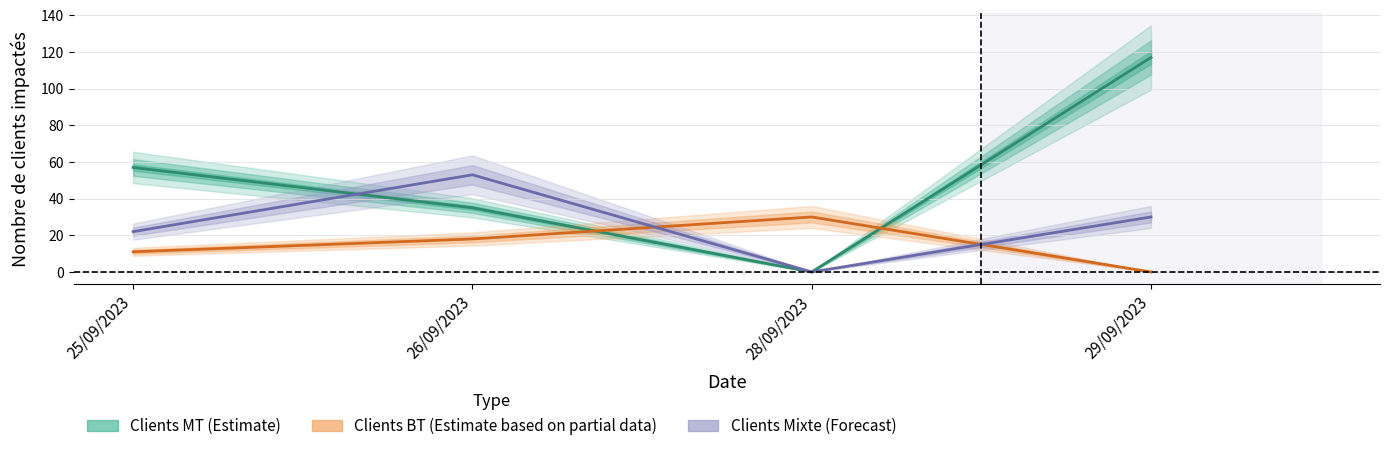

Reading left to right, what are all the values shown in this chart?

Clients MT (Estimate): 25/09/2023=57	26/09/2023=35	28/09/2023=0	29/09/2023=117
Clients BT (Estimate based on partial data): 25/09/2023=11	26/09/2023=18	28/09/2023=30	29/09/2023=0
Clients Mixte (Forecast): 25/09/2023=22	26/09/2023=53	28/09/2023=0	29/09/2023=30